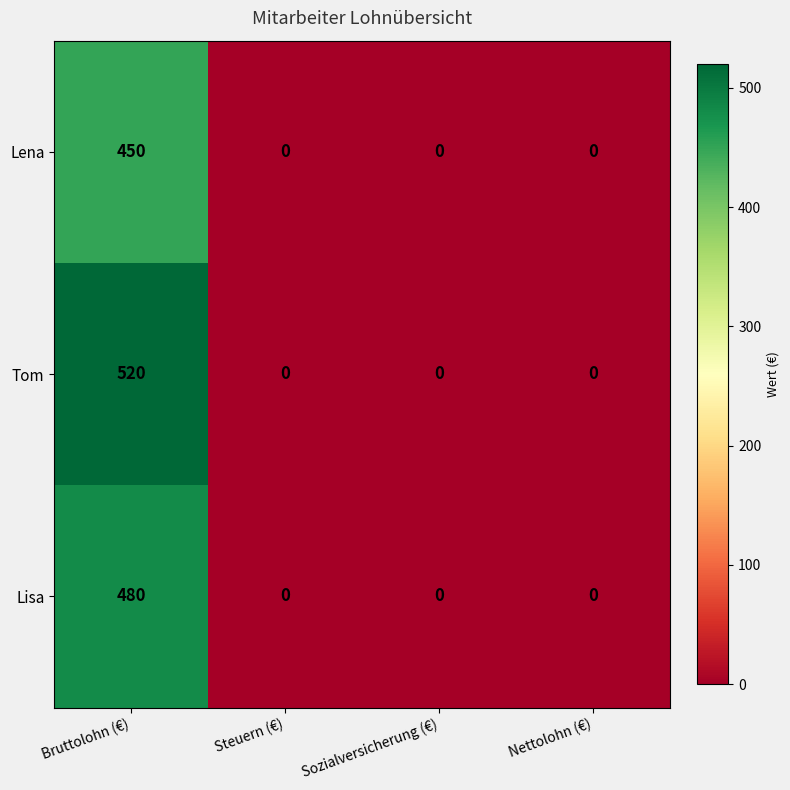

Reading left to right, extract all data points from this chart.

Lena: 450	0	0	0
Tom: 520	0	0	0
Lisa: 480	0	0	0